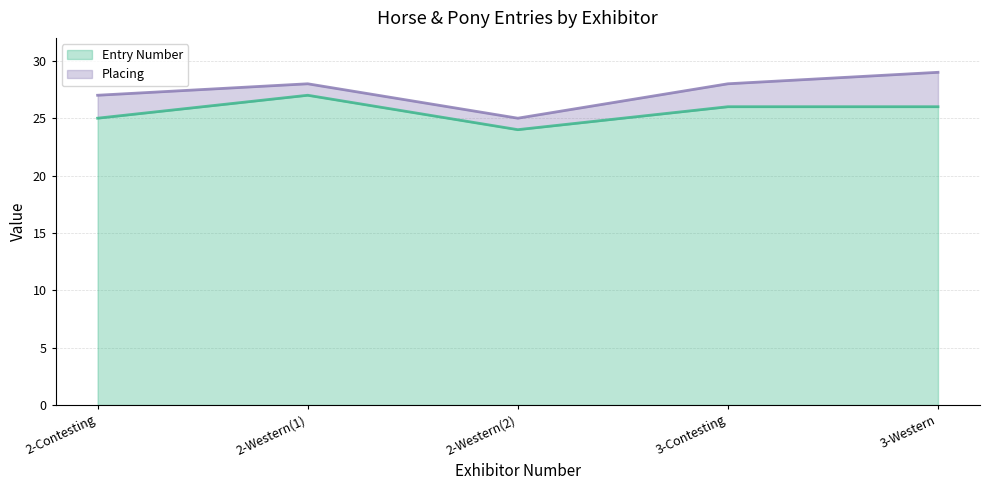

What is the difference between the maximum and second lowest values?

2